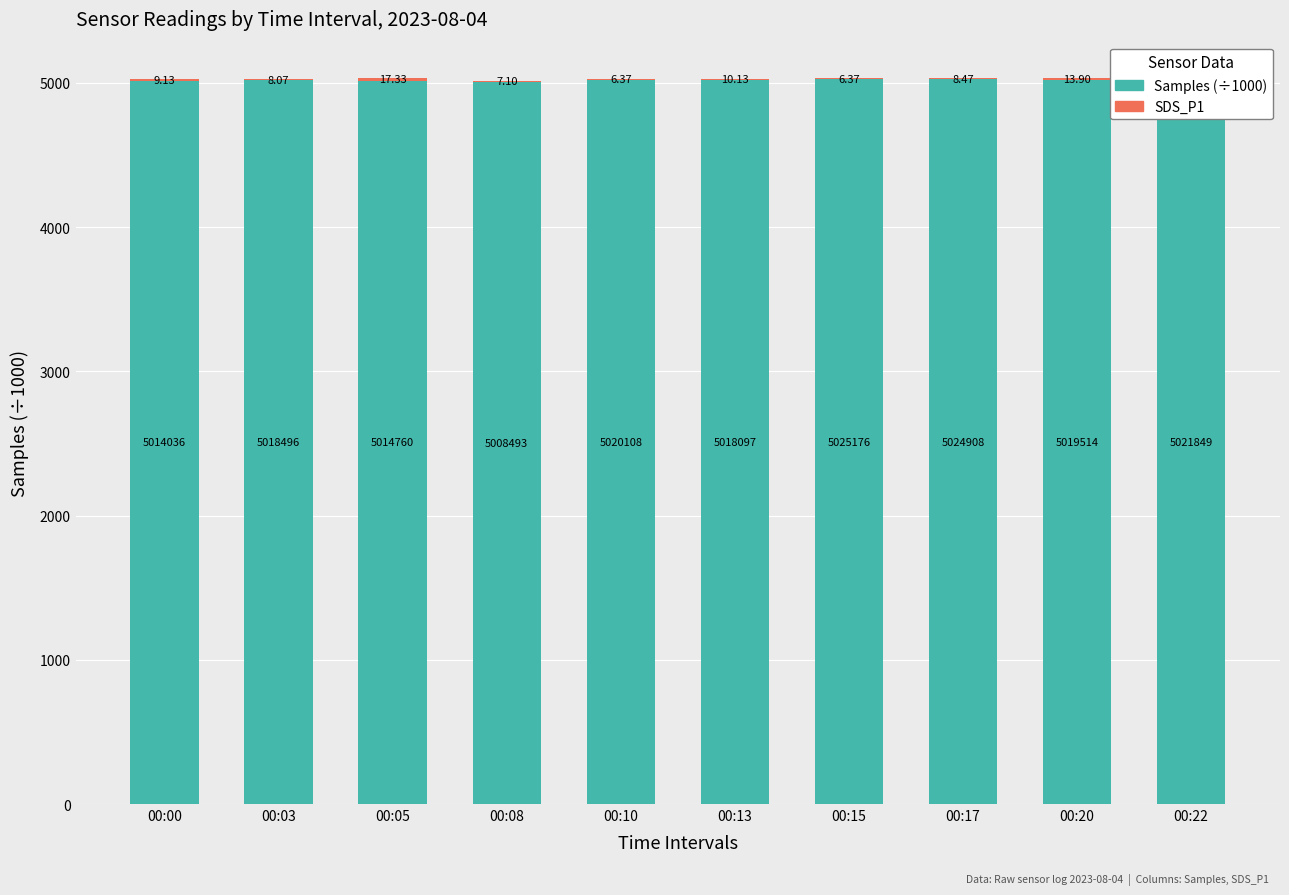

At which category is the sum across all series the highest?

00:20